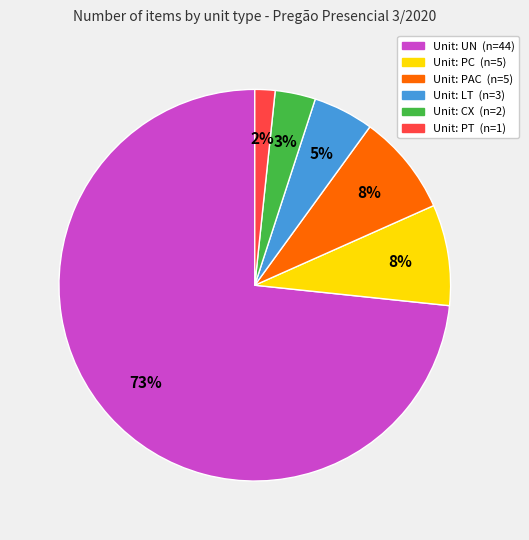

Does any single category account for the majority?

Yes